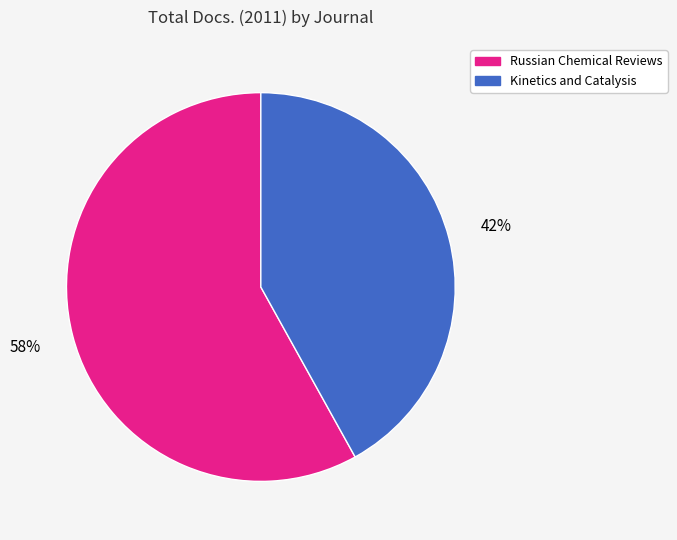

What percentage is the Kinetics and Catalysis slice, to the nearest percent?

42%